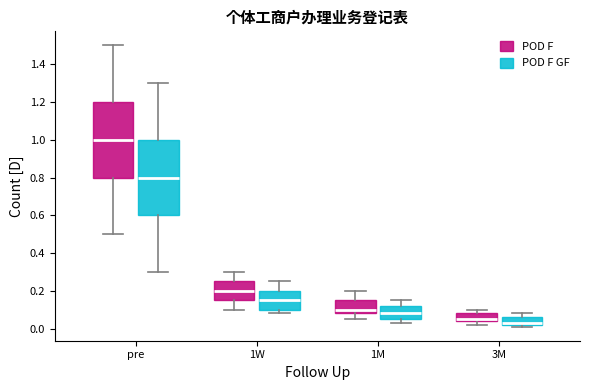

Which box has the lowest median line?

3M (POD F GF)